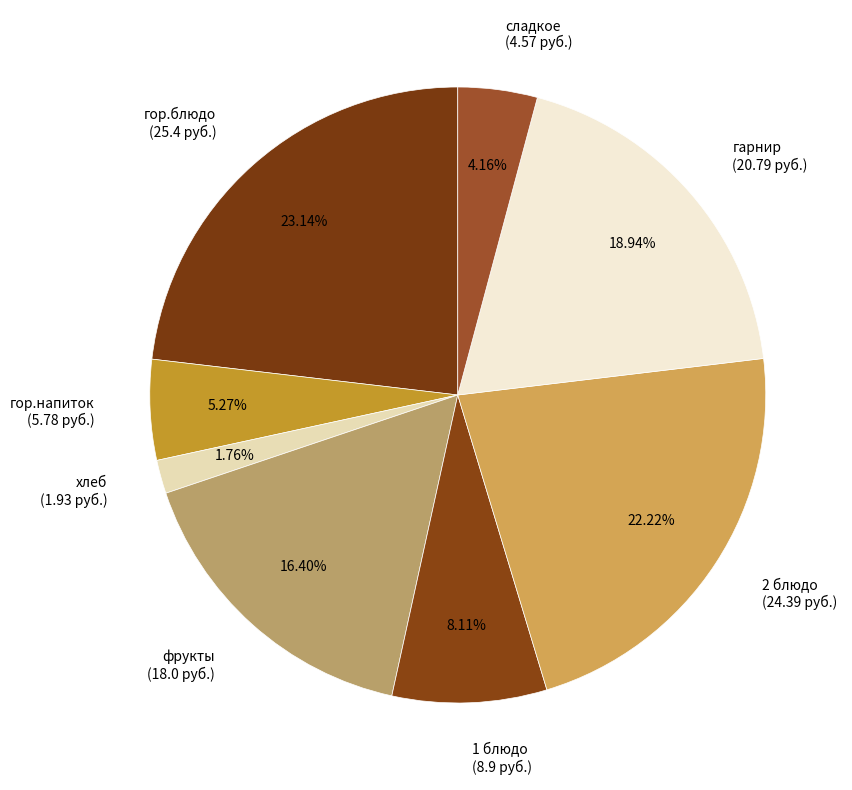

Combined, what portion of the pie is сладкое and фрукты?

20.6%